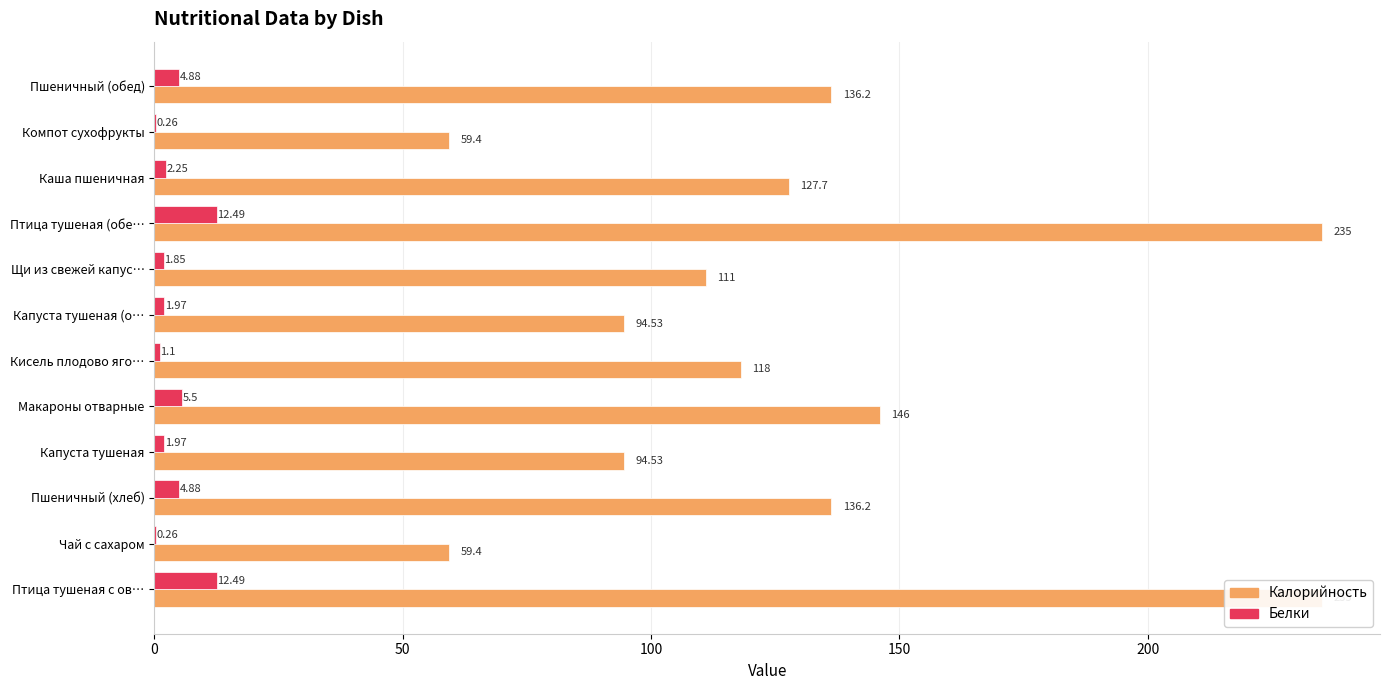

What is the value of the Калорийность bar at the 6th from the left?

118.0